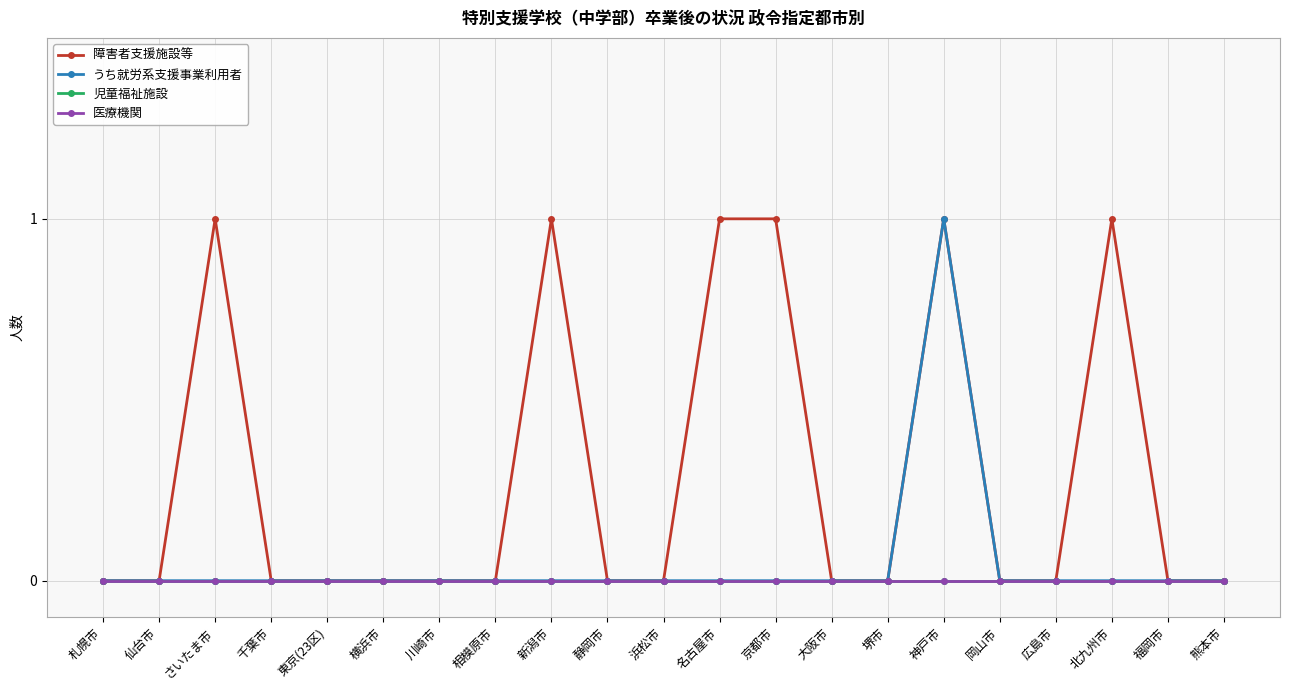

Is this an area chart (filled region under the line)?

No